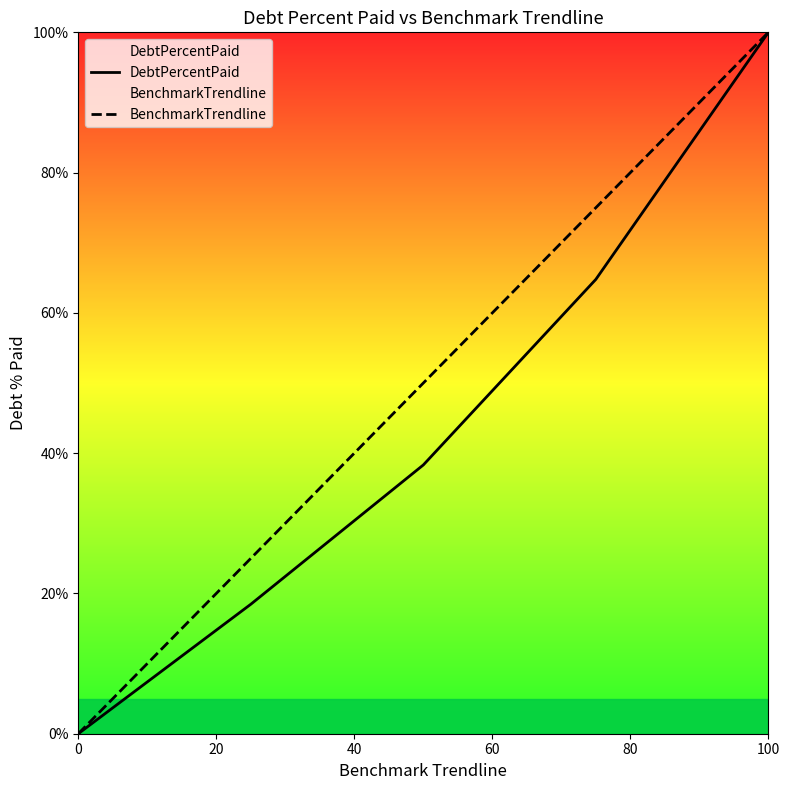

Count the number of data series in this chart.

2